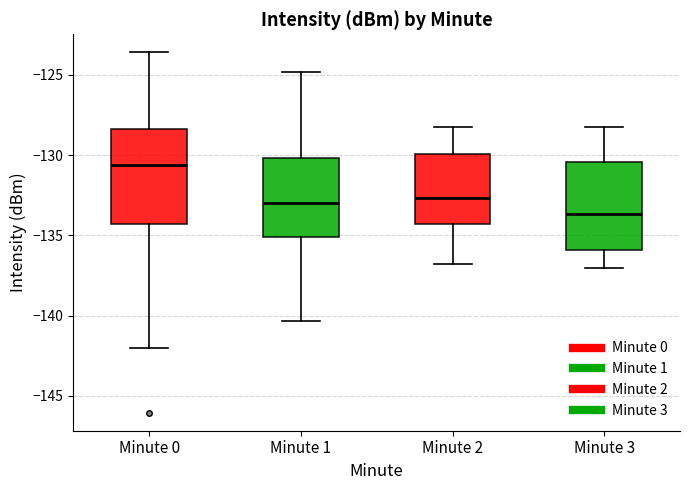

Reading left to right, read every box against the y-axis: the position of its median line, the range the box covers, and the ends of its whiskers. The values are not printed on the chart, so give them approximately, as read against the axis.

Minute 0: median -130.5, box -134.5 to -128.5, whiskers -142.0 to -123.5
Minute 1: median -133.0, box -135.0 to -130.0, whiskers -140.5 to -125.0
Minute 2: median -132.5, box -134.5 to -130.0, whiskers -137.0 to -128.0
Minute 3: median -133.5, box -136.0 to -130.5, whiskers -137.0 to -128.0